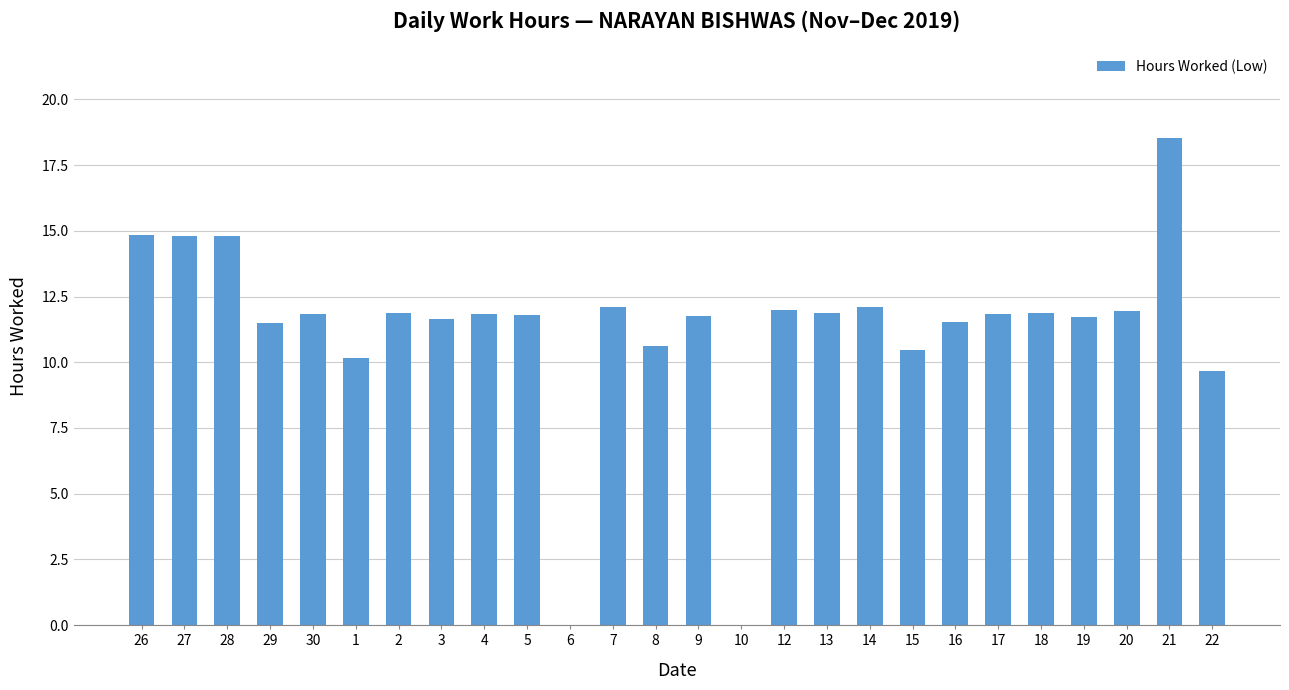

At which category does the chart reach its peak across all series?

21